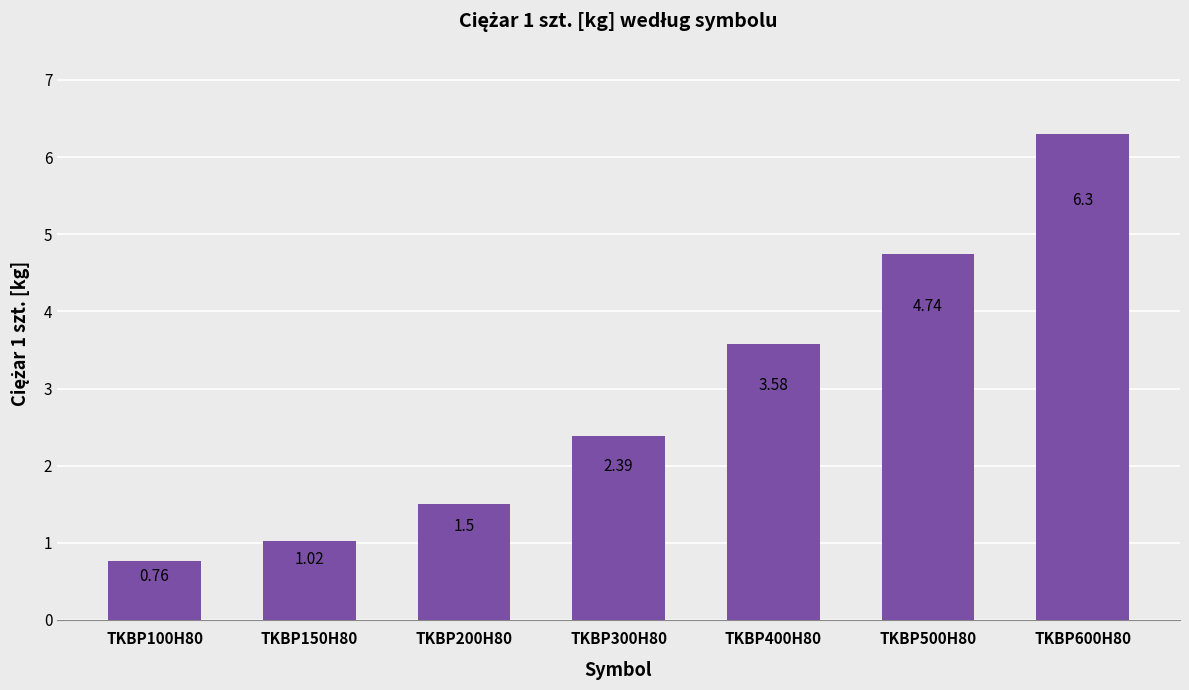

Is it true that the value at TKBP400H80 is 0.9?

False